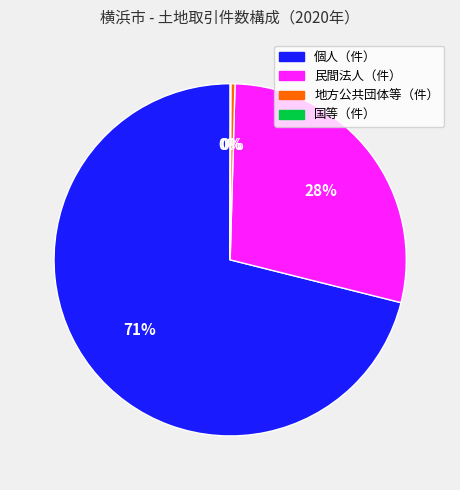

Approximately how many times larger is the value at 民間法人（件） compared to 個人（件）?

0.4